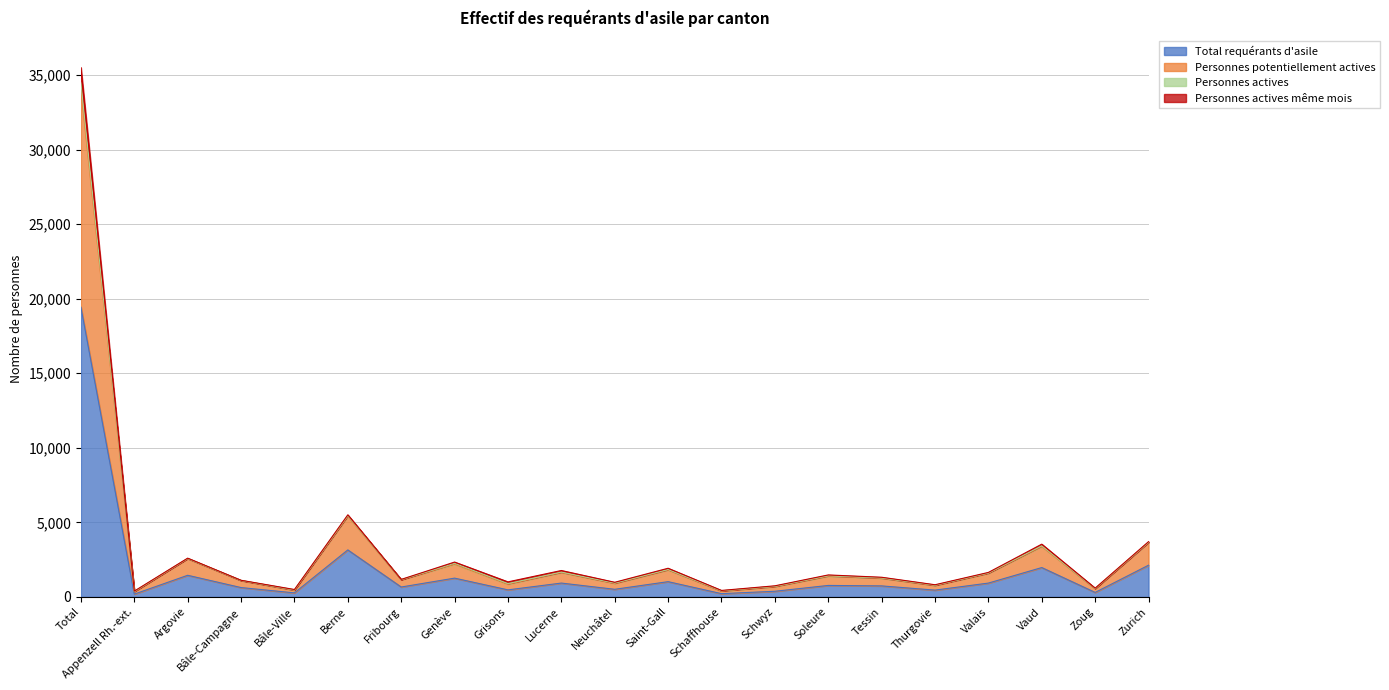

True or false: Personnes actives has more than 0 interior local peaks.

True